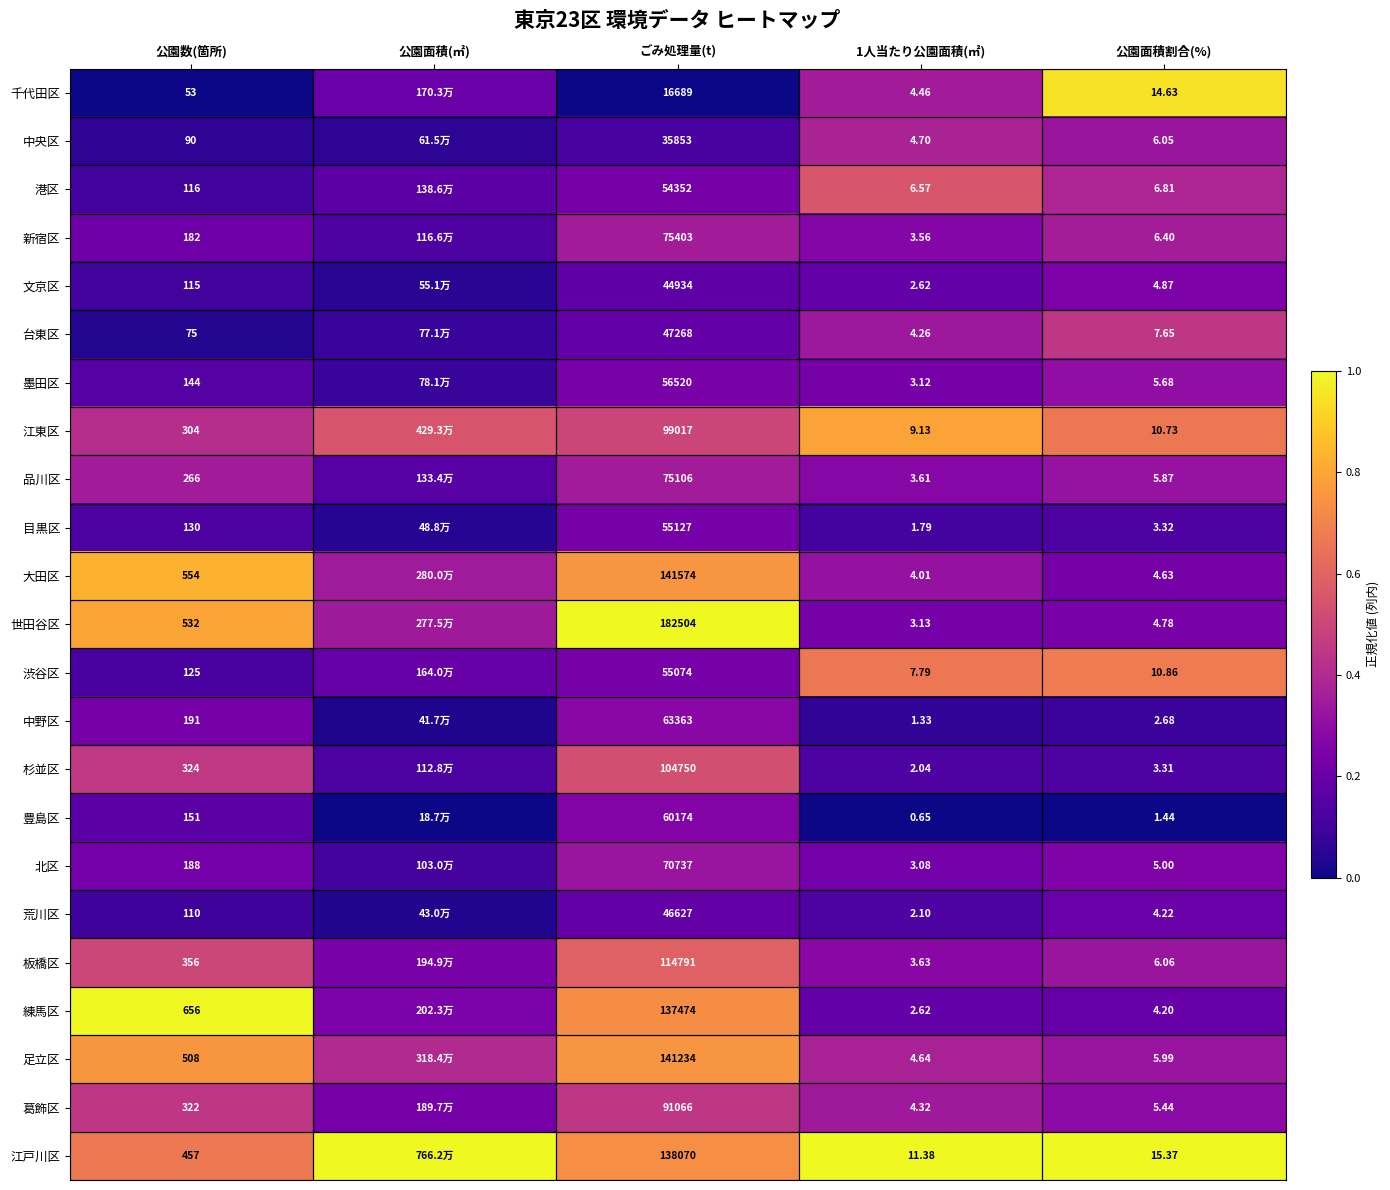

At how many categories does at least one series exceed 0?

5